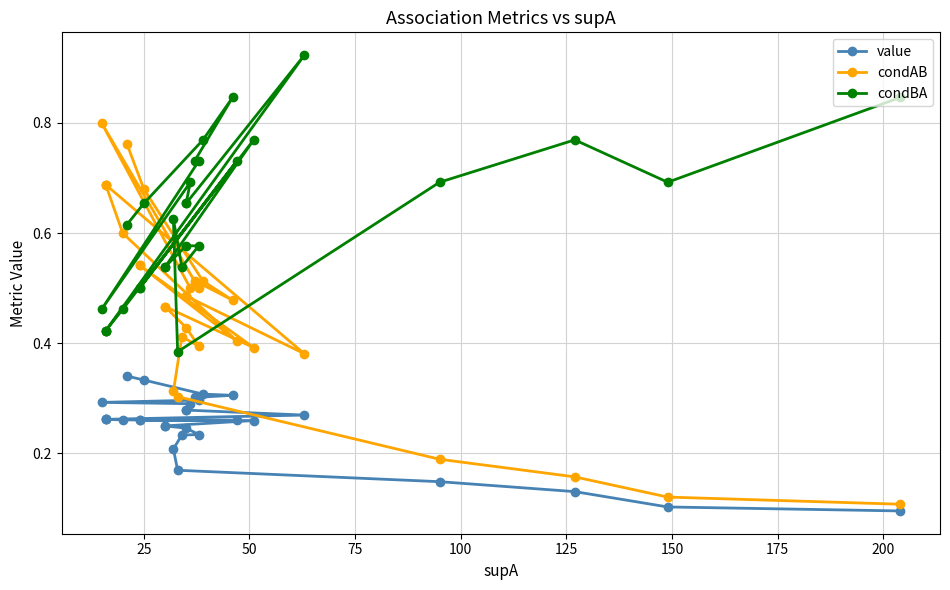

True or false: value and condBA cross at least once.

False